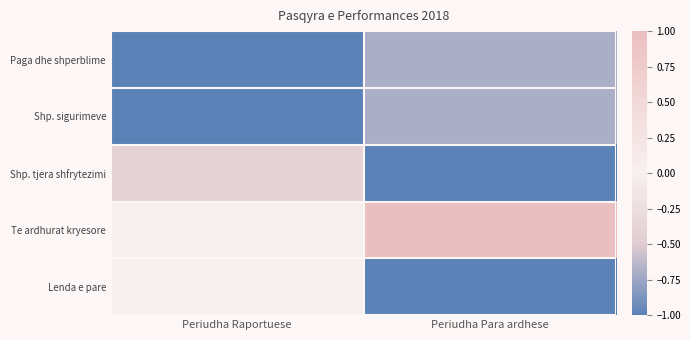

What is the total value across all series at Periudha Para ardhese?

-2.4